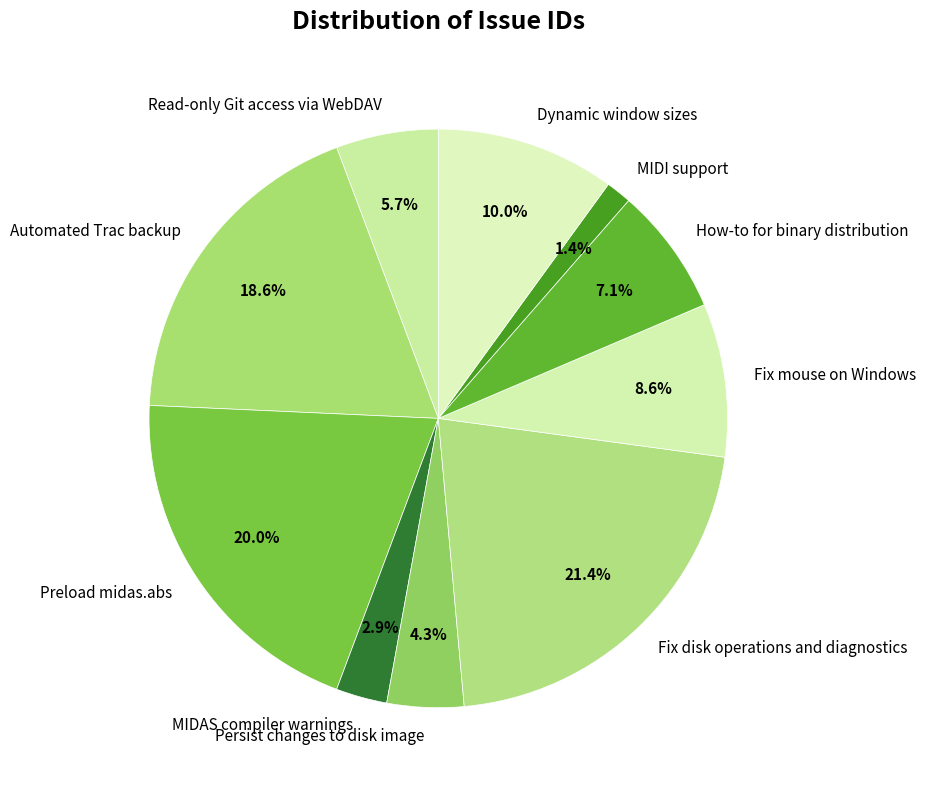

To the nearest percent, what percentage of the pie is Fix mouse on Windows?

9%